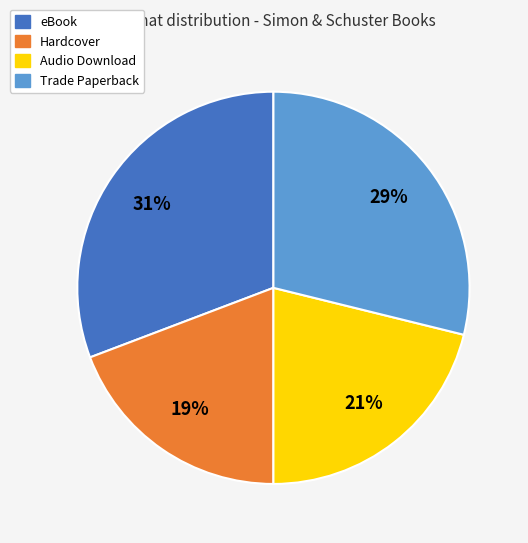

To the nearest percent, what is the difference between the largest and smallest slice percentages?

12%